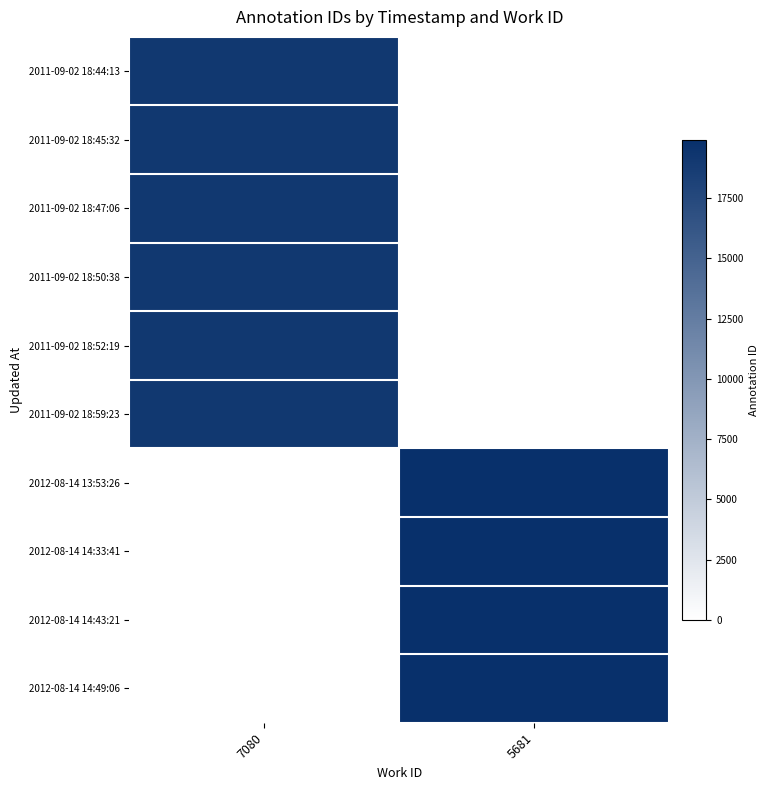

Between 7080 and 5681, which is larger?

5681